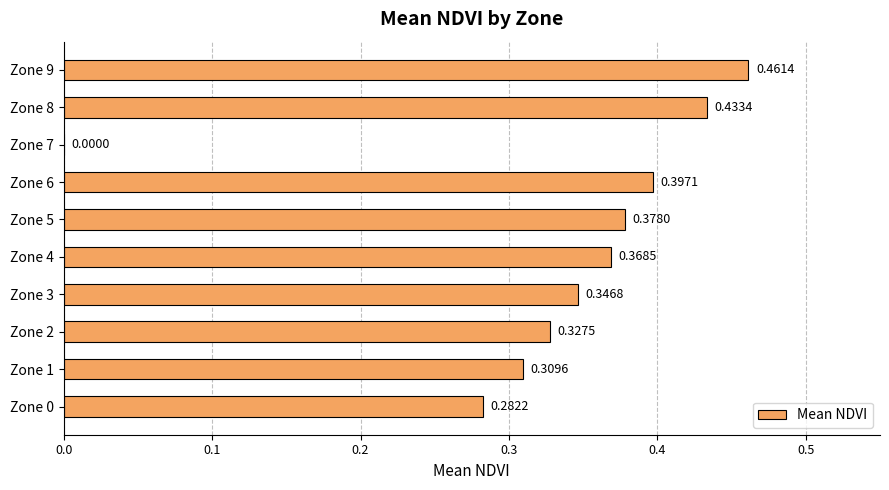

What is the sum of the values at Zone 4 and Zone 2?

0.7